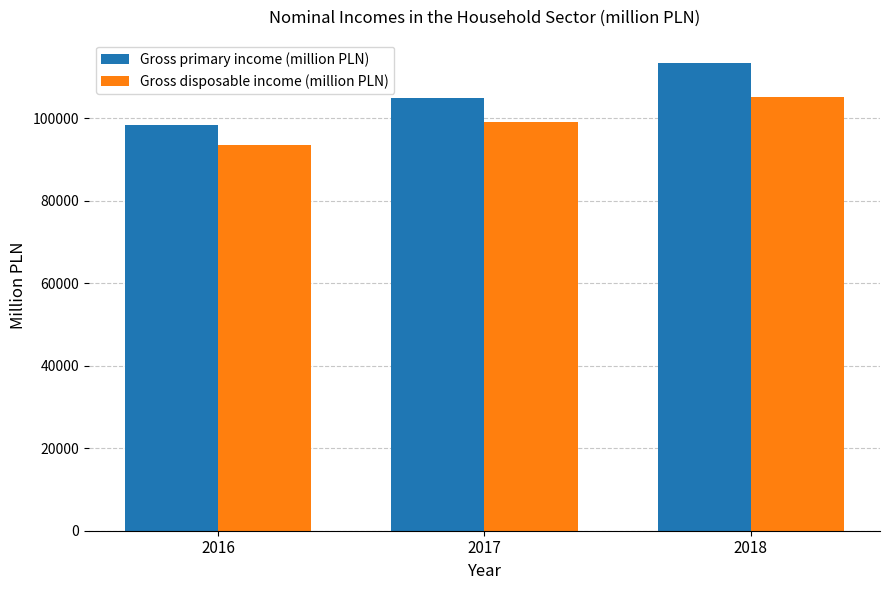

At which label does Gross primary income (million PLN) reach its minimum?

2016